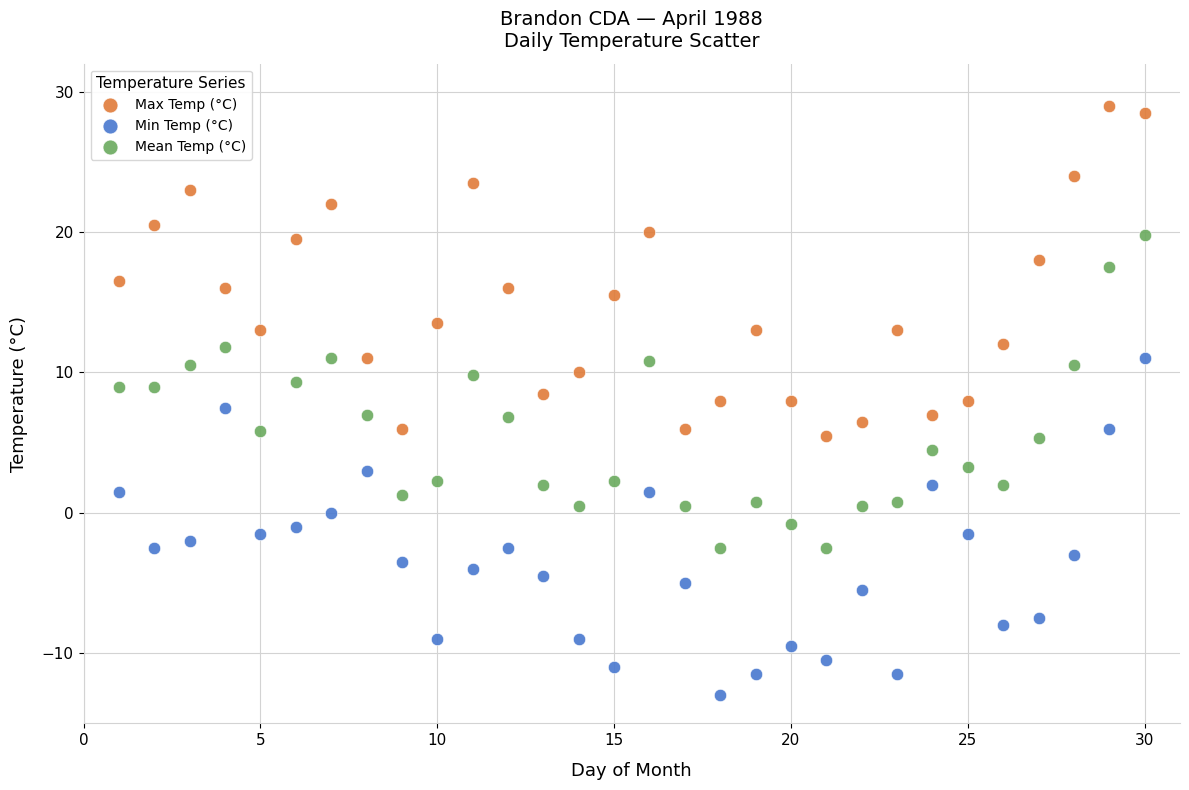

Which series contains the lowest Y value?

Min Temp (°C)